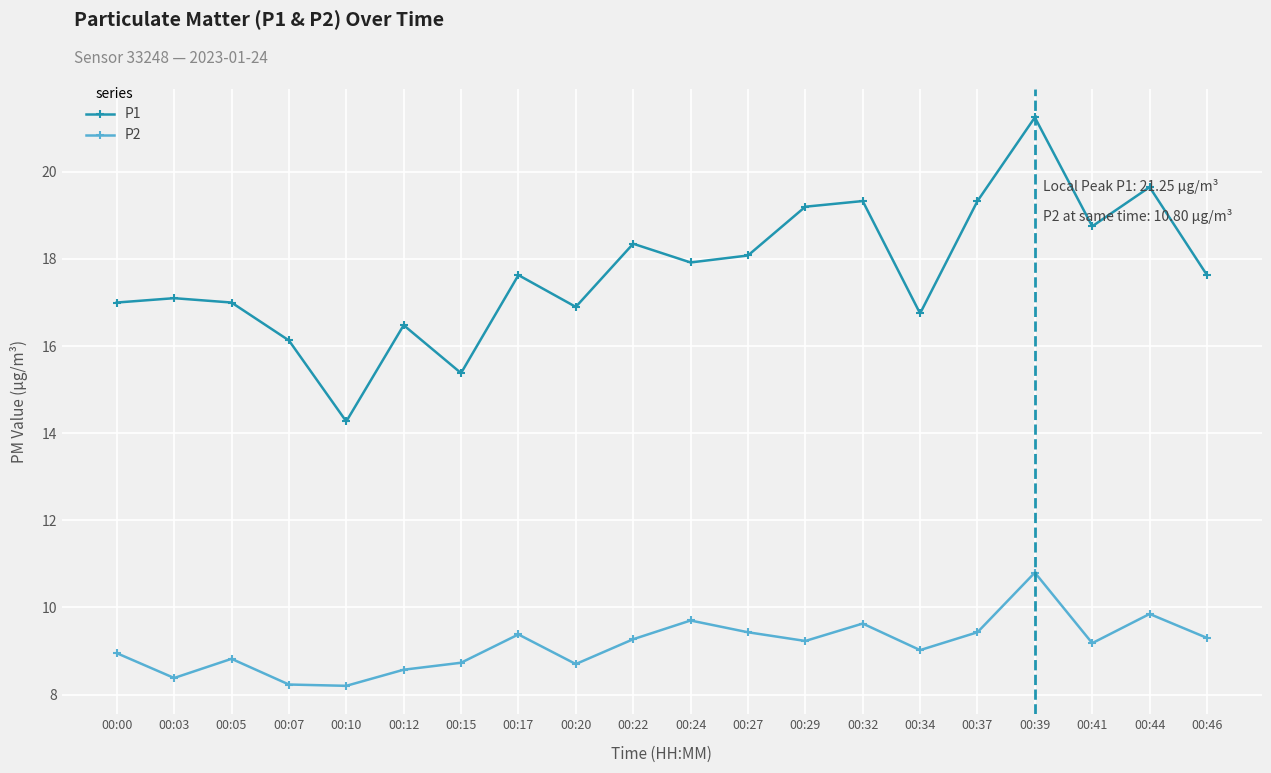

Is it true that P2 equals 11.5 at 00:20?

False